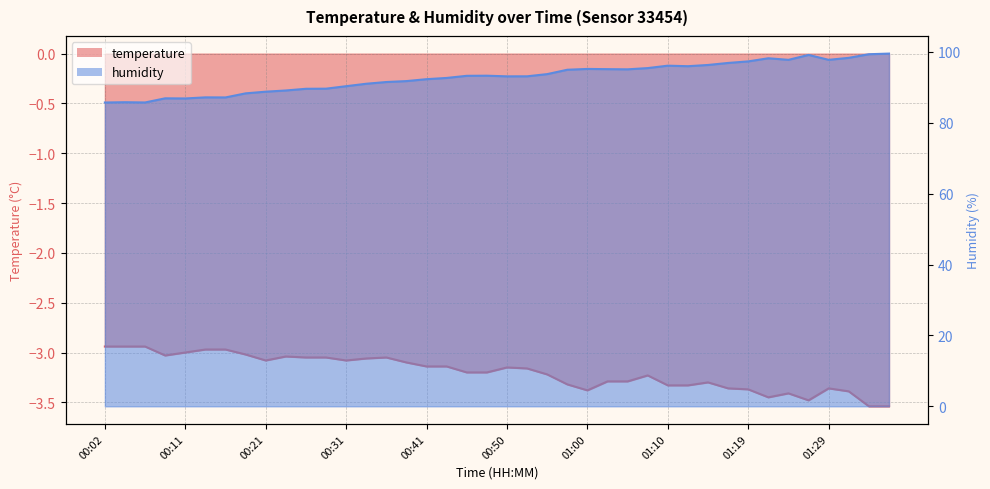

Which series has the widest spread of values?

humidity